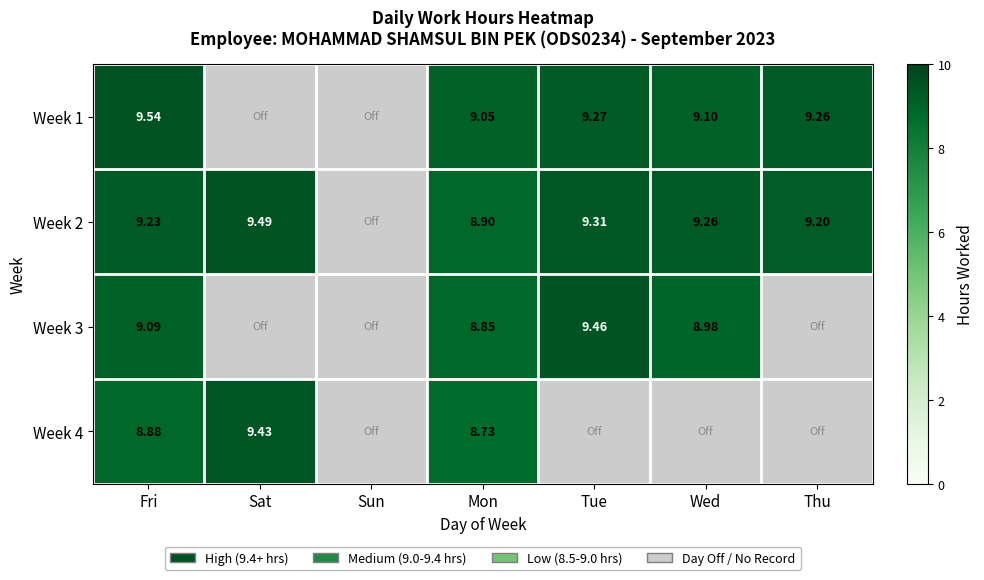

What is the smallest value displayed?

8.7